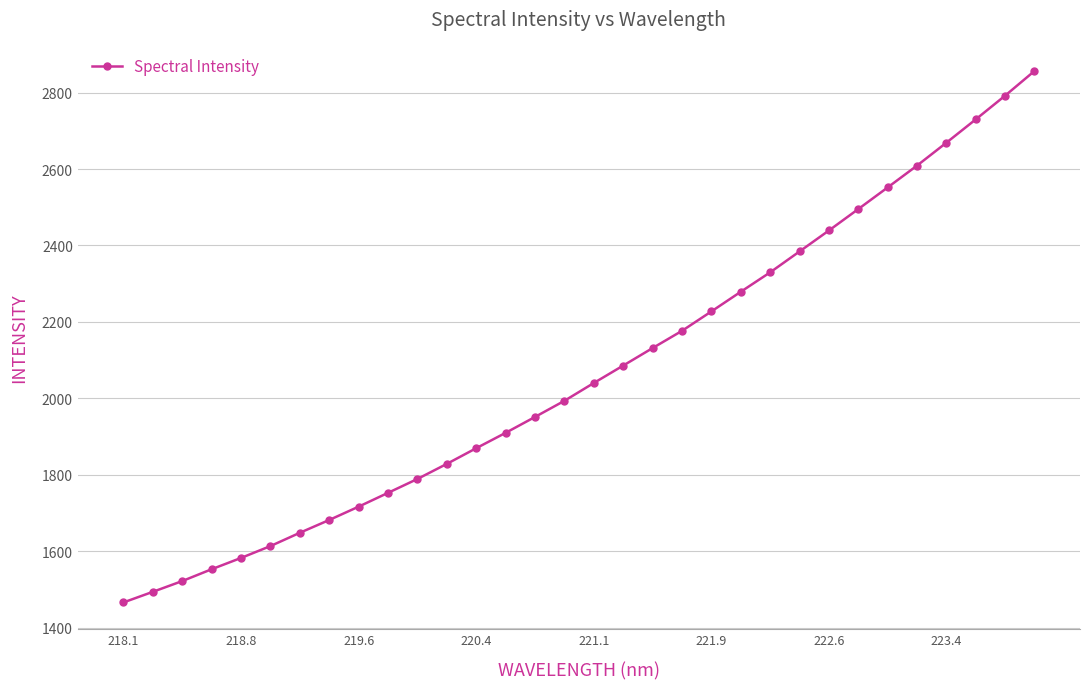

How many distinct data groups are displayed?

1